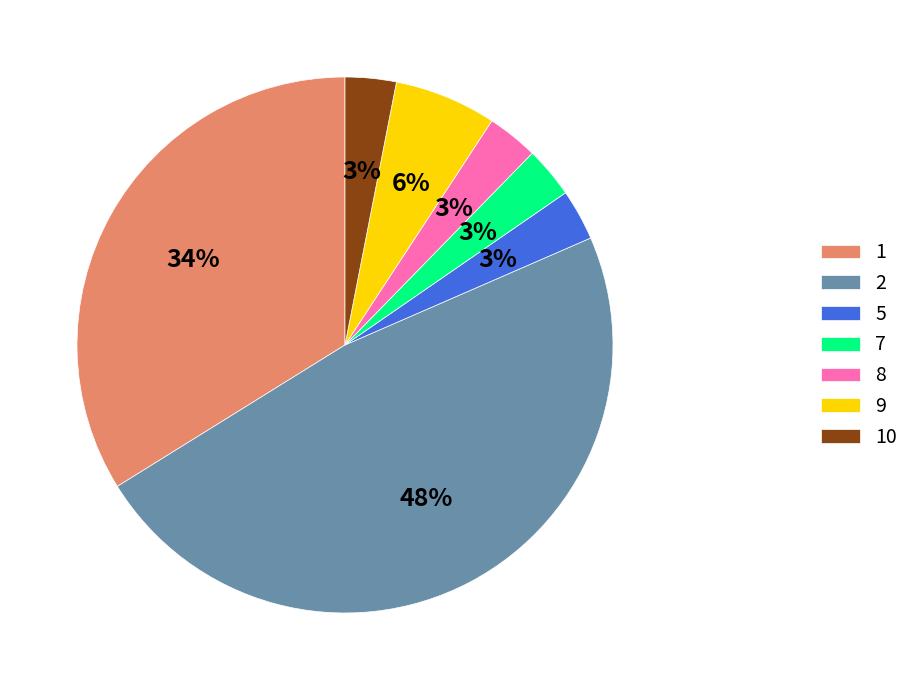

What percentage is the 2 slice, to the nearest percent?

48%